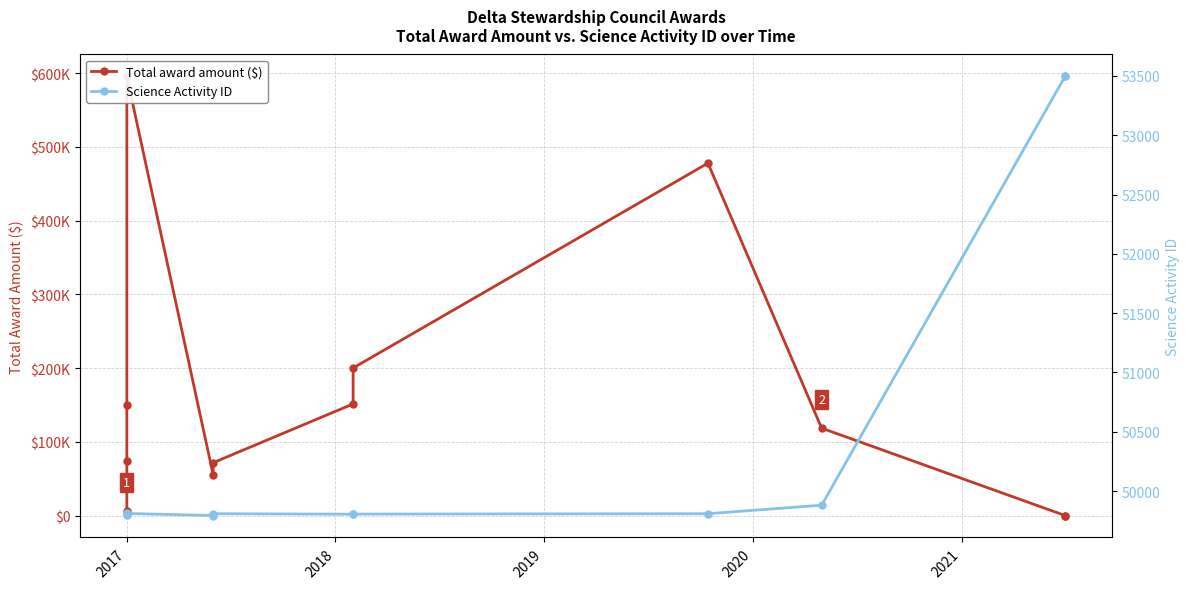

What are all the series names shown in the legend?

Total award amount ($), Science Activity ID